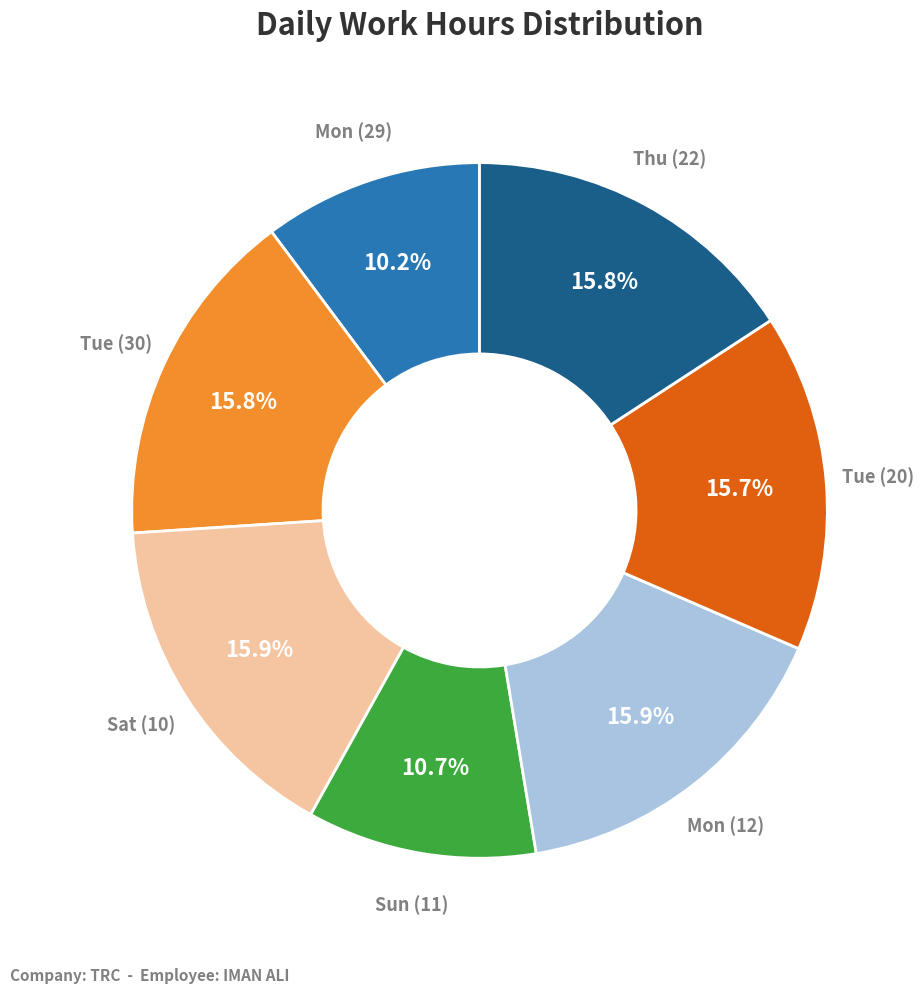

How many segments does this pie chart have?

7